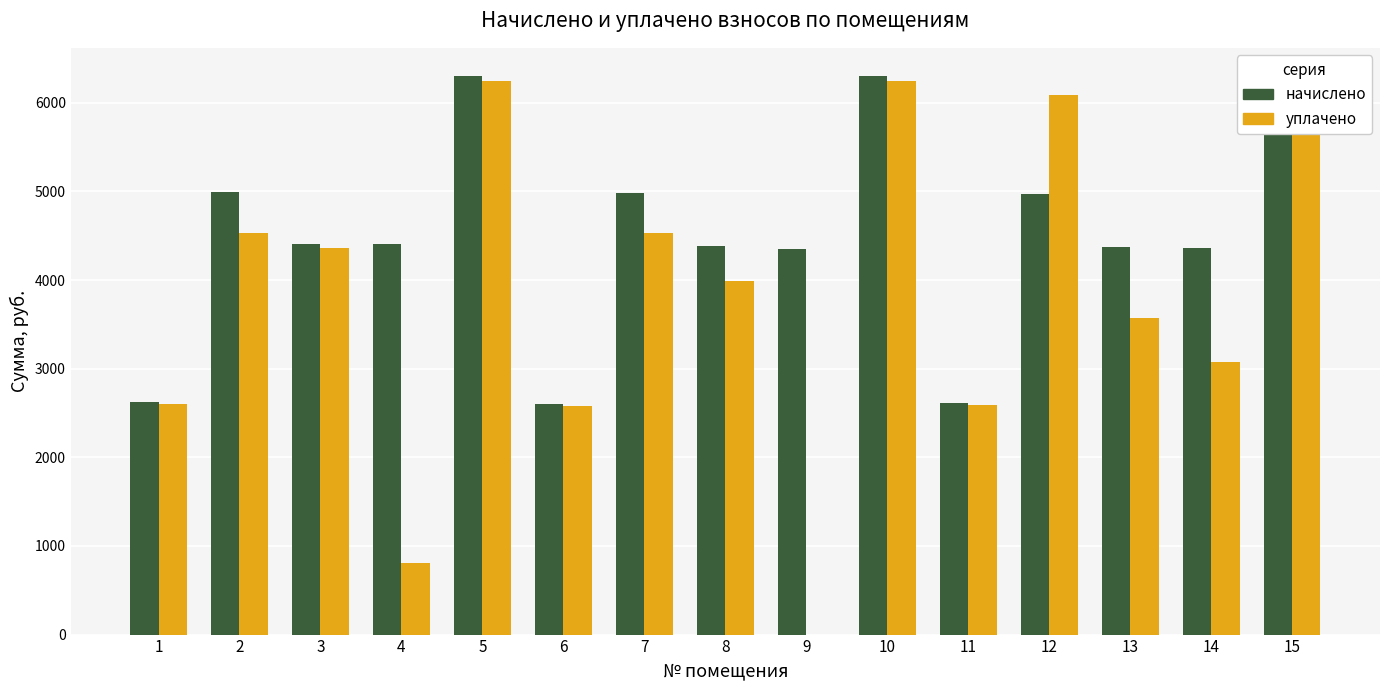

Where does the уплачено series first go above 3984?

2